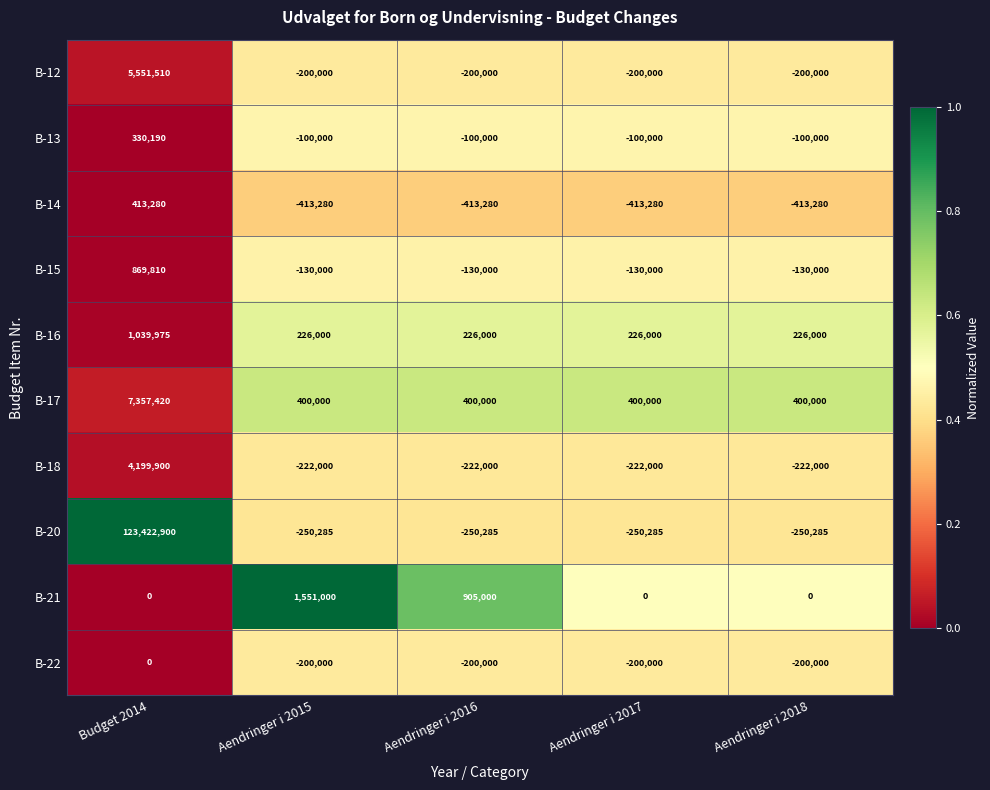

What is the difference between the maximum and minimum values in the B-12 series?

5751510